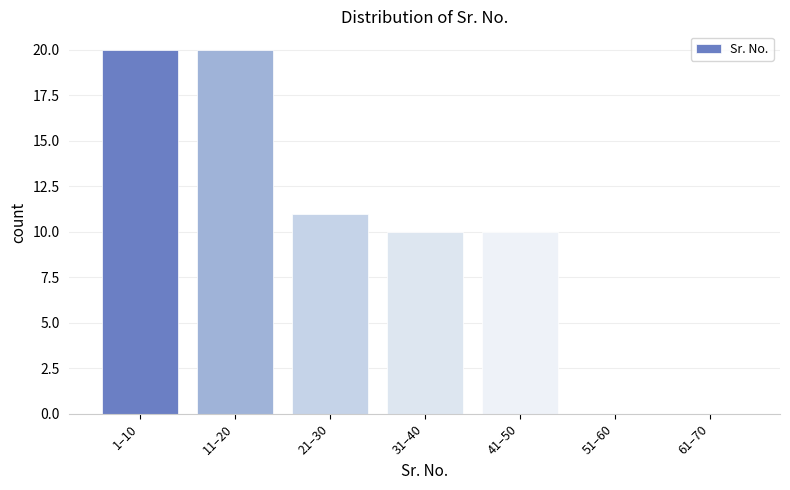

Reading left to right, what are all the values shown in this chart?

1–10=20	11–20=20	21–30=11	31–40=10	41–50=10	51–60=0	61–70=0